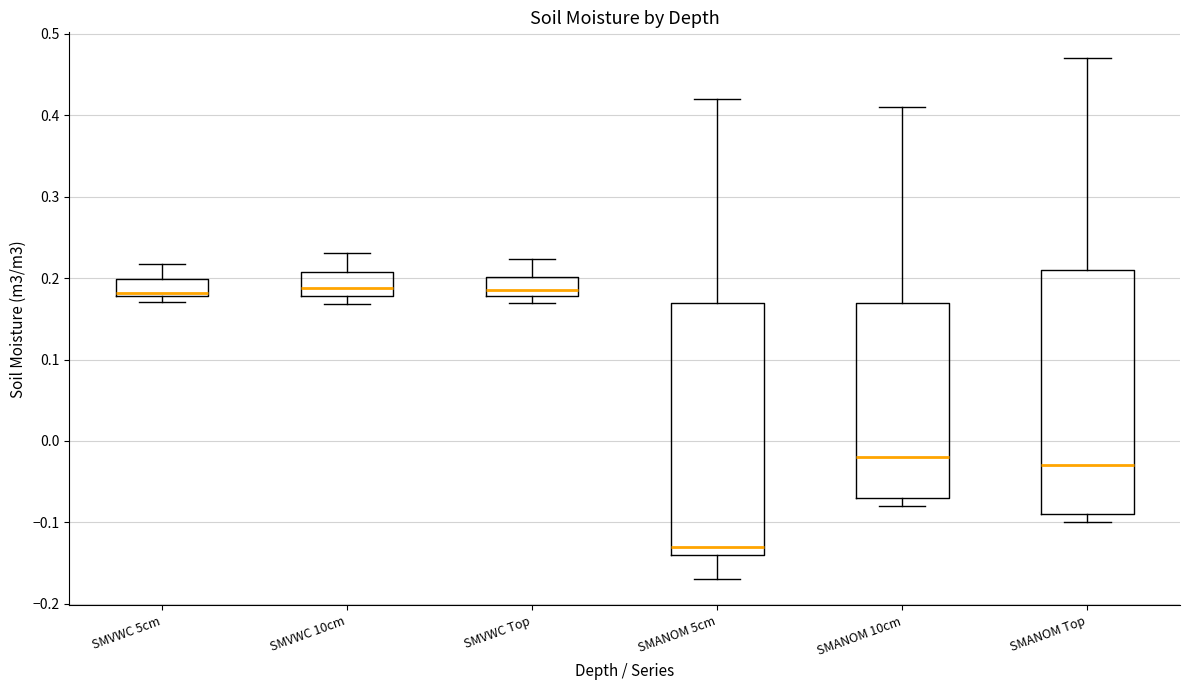

Reading left to right, transcribe this box plot: for each box, give where its median line is, the range the box spans, and where its two whiskers end, as read against the y-axis. The values are not printed on the chart, so give them approximately, as read against the axis.

SMVWC 5cm: median 0.18 (just above the box's lower edge), box 0.18 to 0.20, whiskers 0.17 to 0.22
SMVWC 10cm: median 0.19, box 0.18 to 0.21, whiskers 0.17 to 0.23
SMVWC Top: median 0.19, box 0.18 to 0.20, whiskers 0.17 to 0.22
SMANOM 5cm: median -0.13, box -0.14 to 0.17, whiskers -0.17 to 0.42
SMANOM 10cm: median -0.02, box -0.07 to 0.17, whiskers -0.08 to 0.41
SMANOM Top: median -0.03, box -0.09 to 0.21, whiskers -0.10 to 0.47